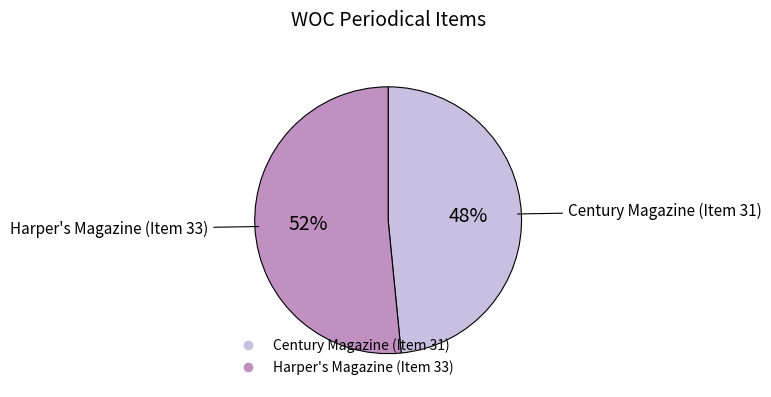

The Century Magazine (Item 31) slice represents 60% of the pie. True or false?

False